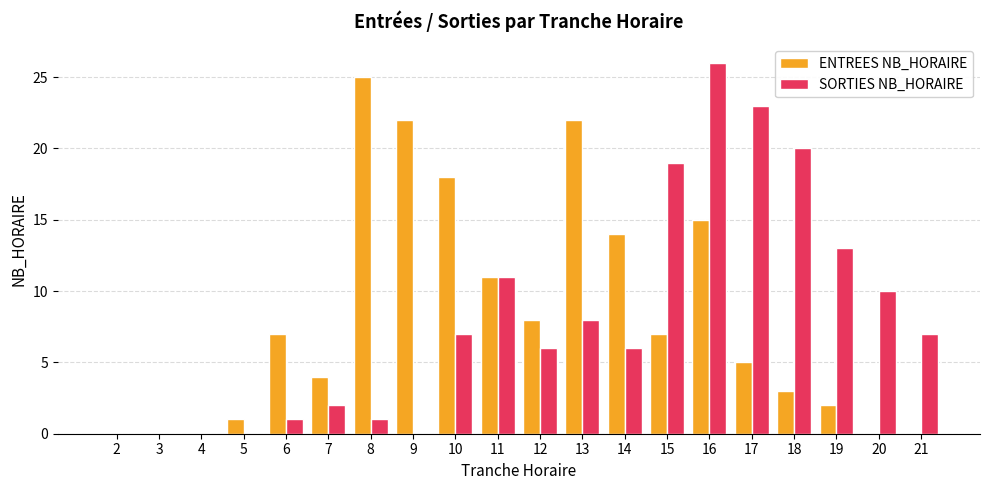

How many groups of bars are there?

20